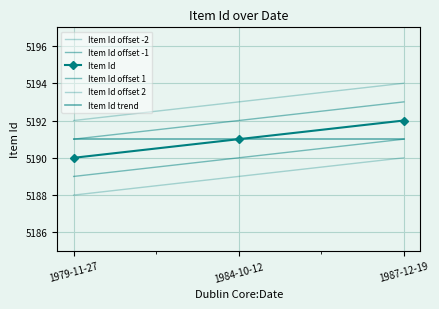

What is the total value across all series at 1987-12-19?

31151